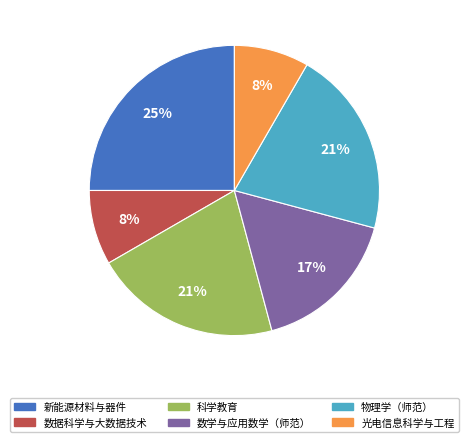

Combined, do 数学与应用数学（师范） and 新能源材料与器件 account for over 50%?

No